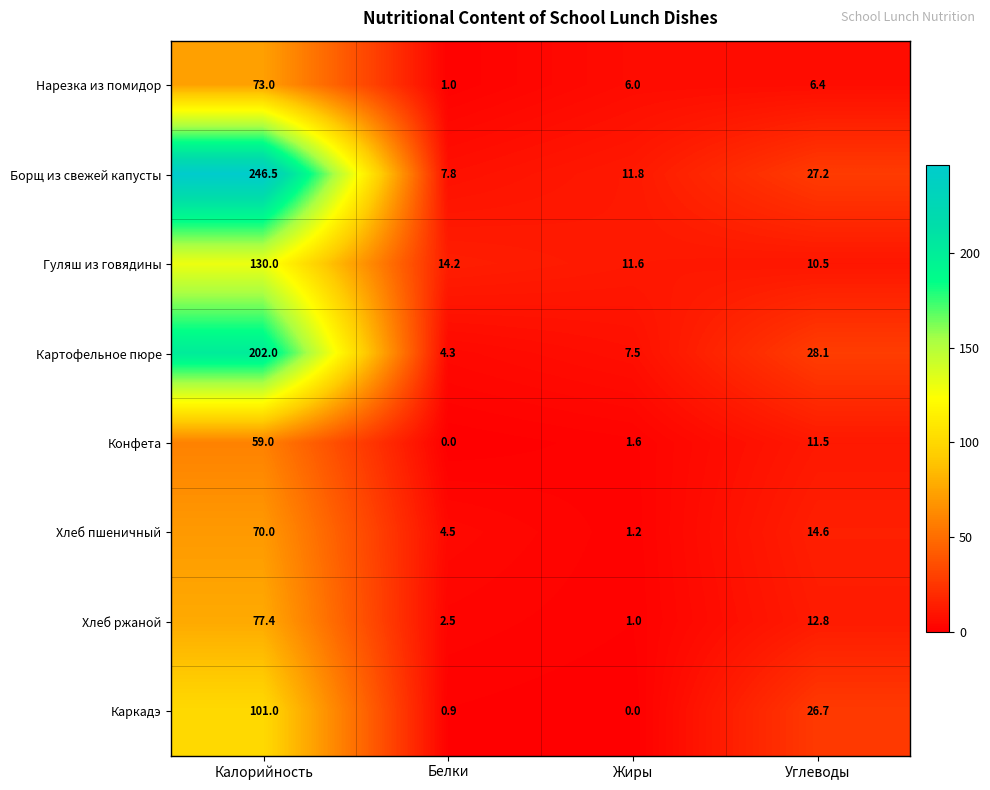

What is the difference between the Конфета values at Жиры and Калорийность?

57.4